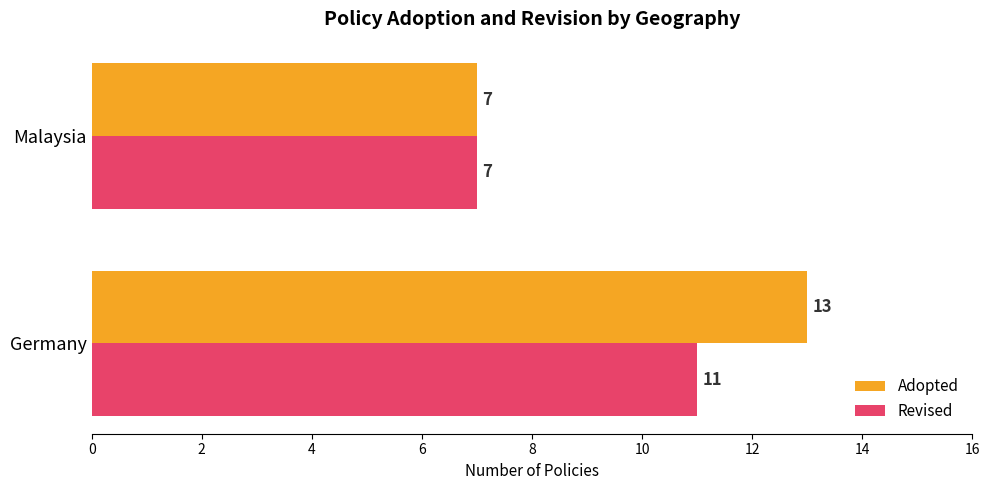

Which series has the largest total across all categories?

Adopted